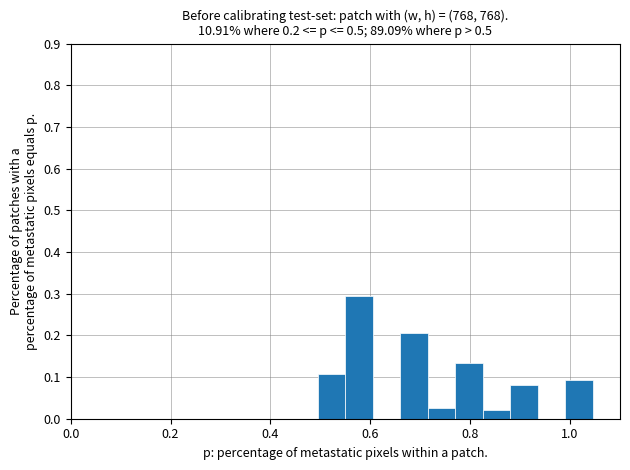

Read against the x-axis, roughly where is the centre of the tallest bar?

0.58